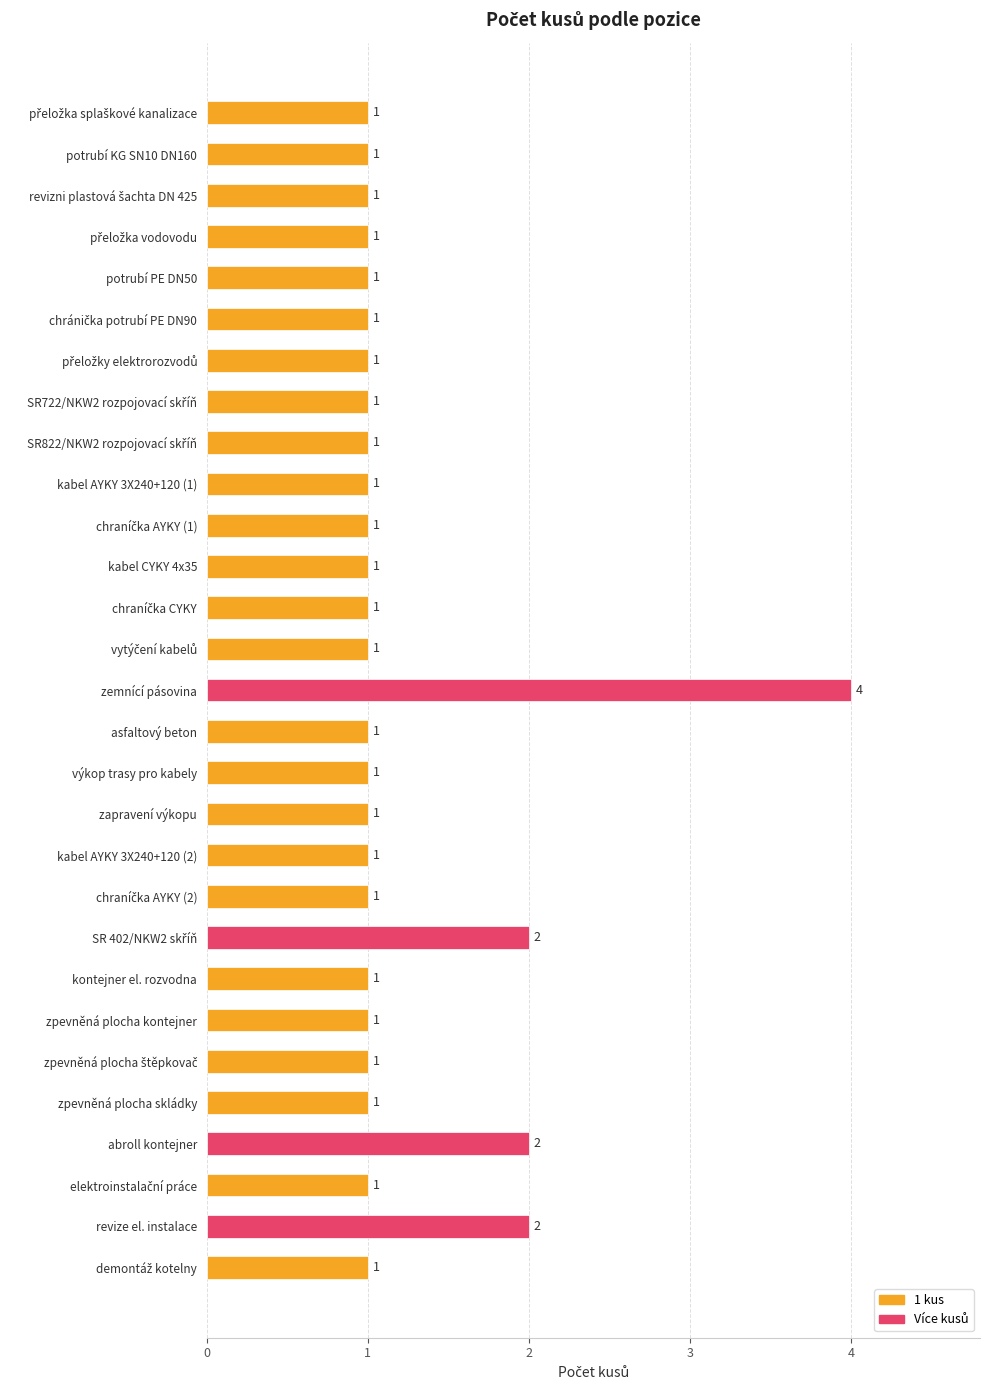

Reading top to bottom, what are all the values shown in this chart?

1	1	1	1	1	1	1	1	1	1	1	1	1	1	4	1	1	1	1	1	2	1	1	1	1	2	1	2	1